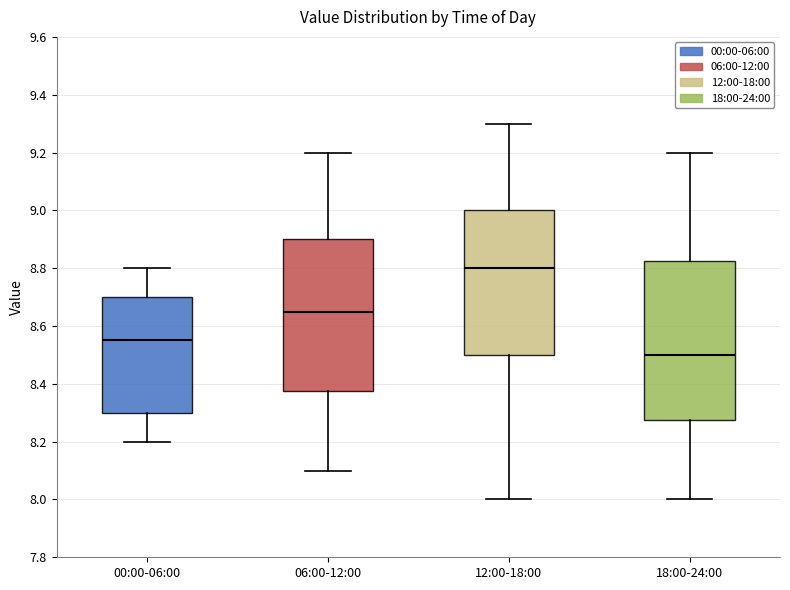

Which box is the tallest, from its lower edge to its upper edge?

18:00-24:00